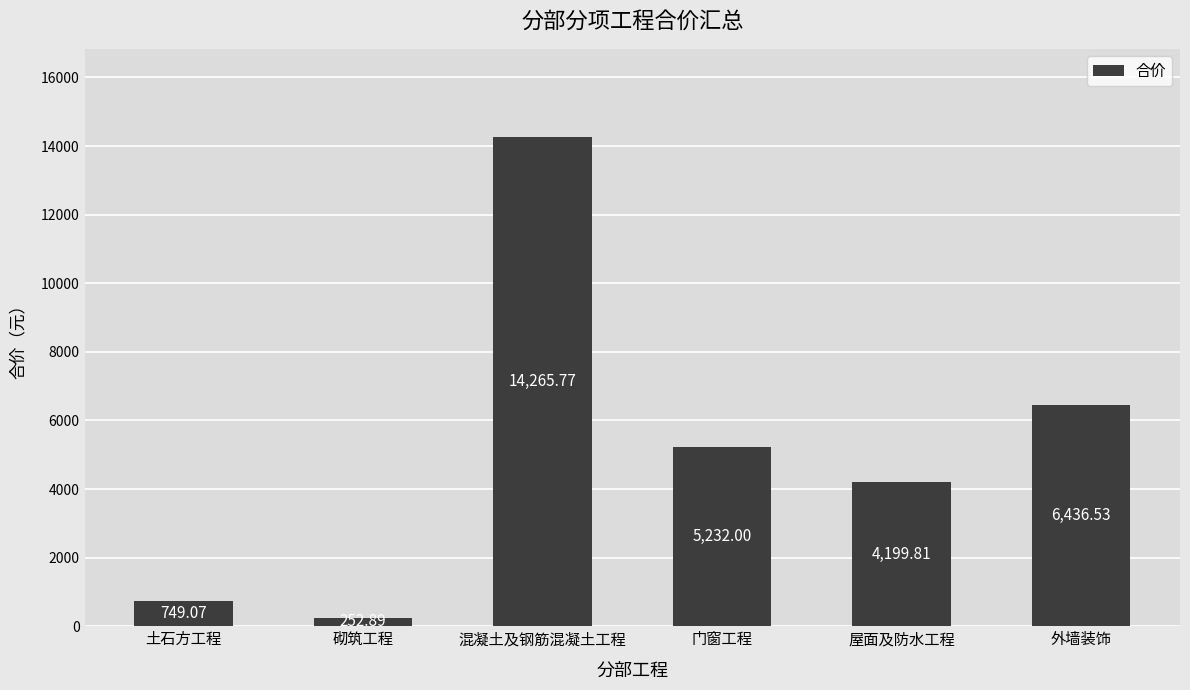

List the labels in order of value, largest first.

混凝土及钢筋混凝土工程, 外墙装饰, 门窗工程, 屋面及防水工程, 土石方工程, 砌筑工程